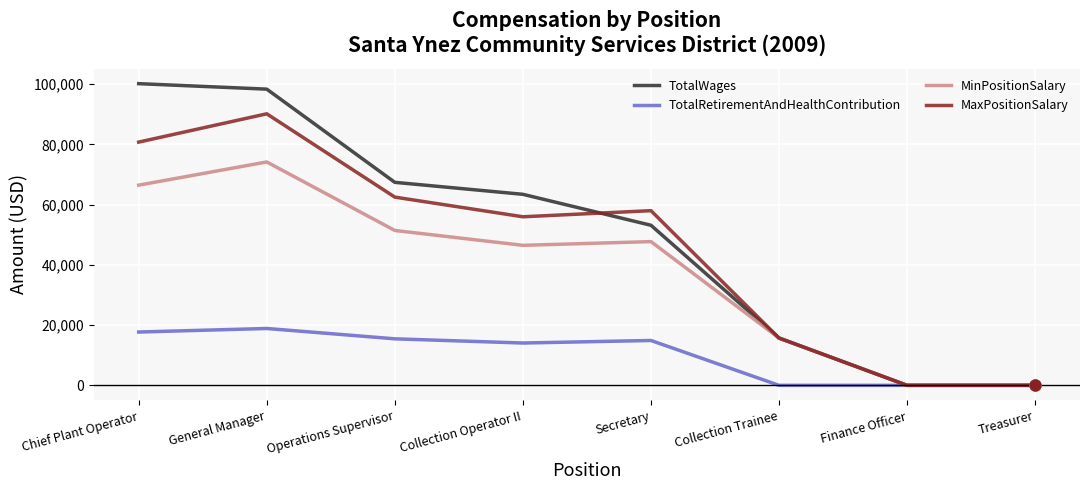

At how many categories does at least one series exceed 25014?

5